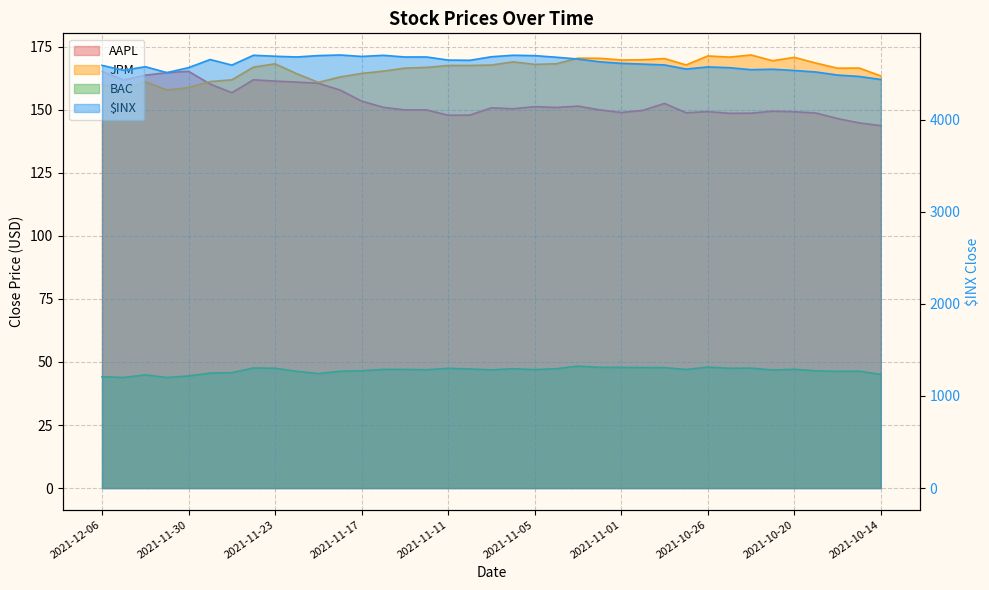

The BAC series shows 47.9 at 2021-11-02. True or false?

True